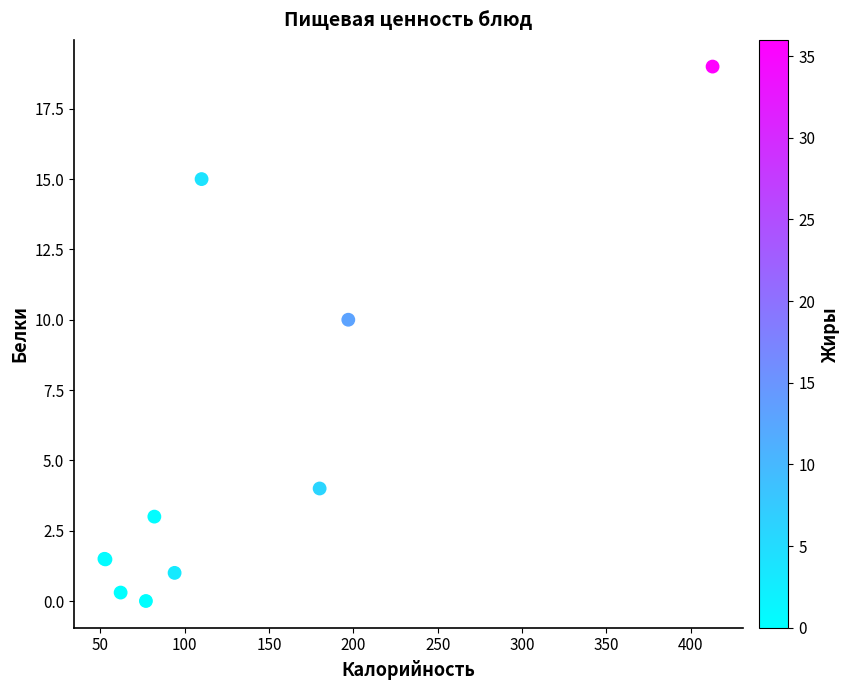

What Y value in the scatter plot is closest to 9?

10.0